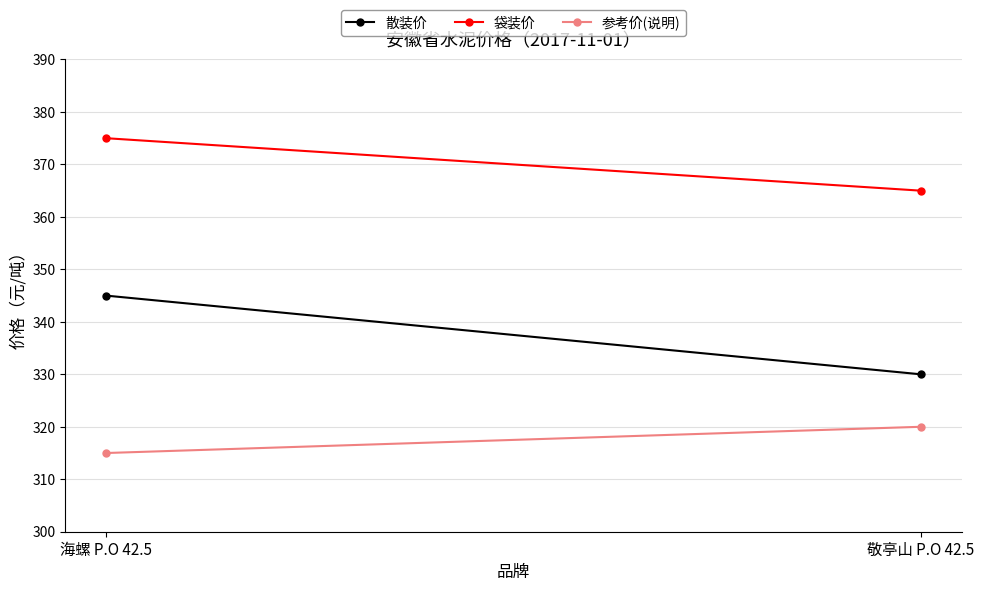

Between 海螺 P.O 42.5 and 敬亭山 P.O 42.5, which series saw the biggest shift?

散装价